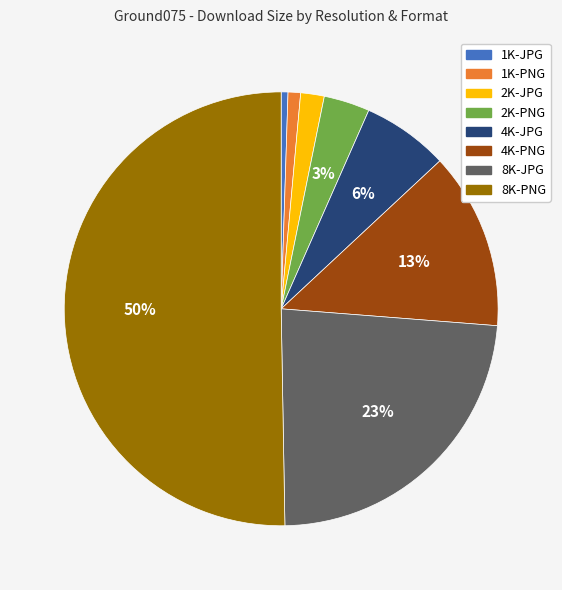

Between 1K-PNG and 4K-PNG, which is larger?

4K-PNG